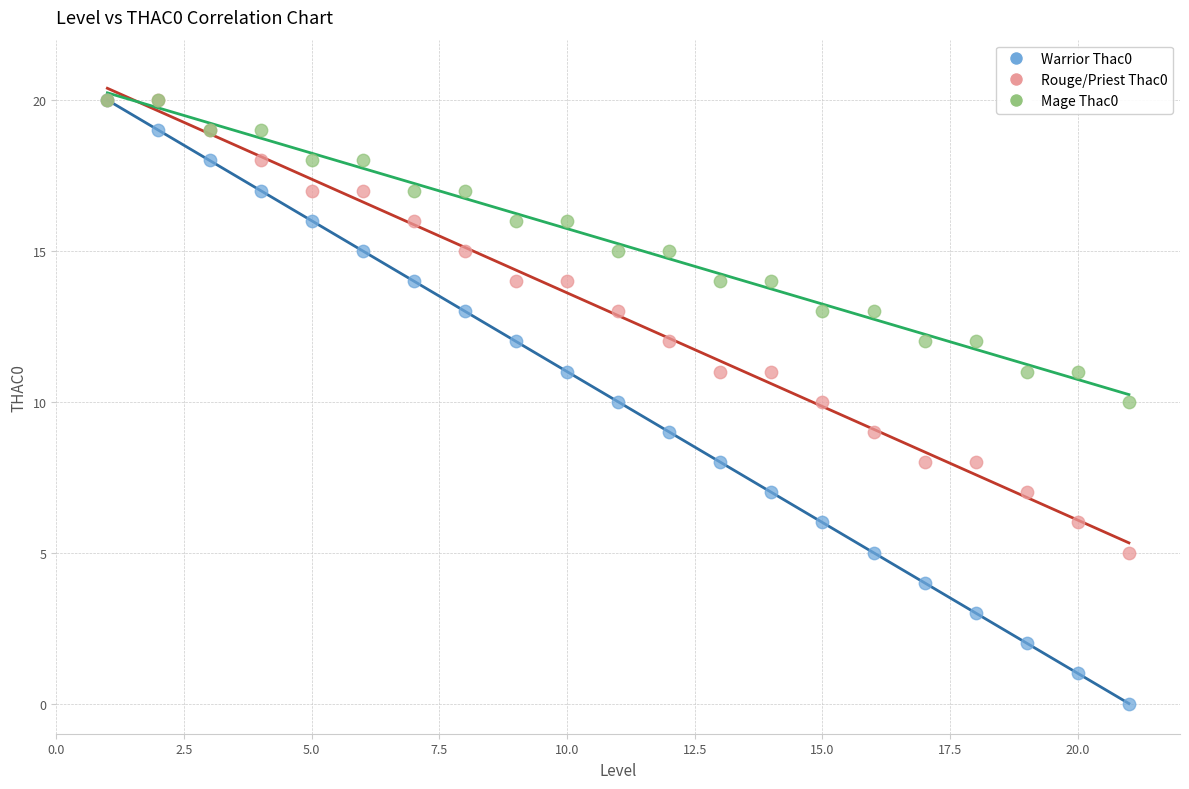

What are all the series names shown in the legend?

Warrior Thac0, Rouge/Priest Thac0, Mage Thac0